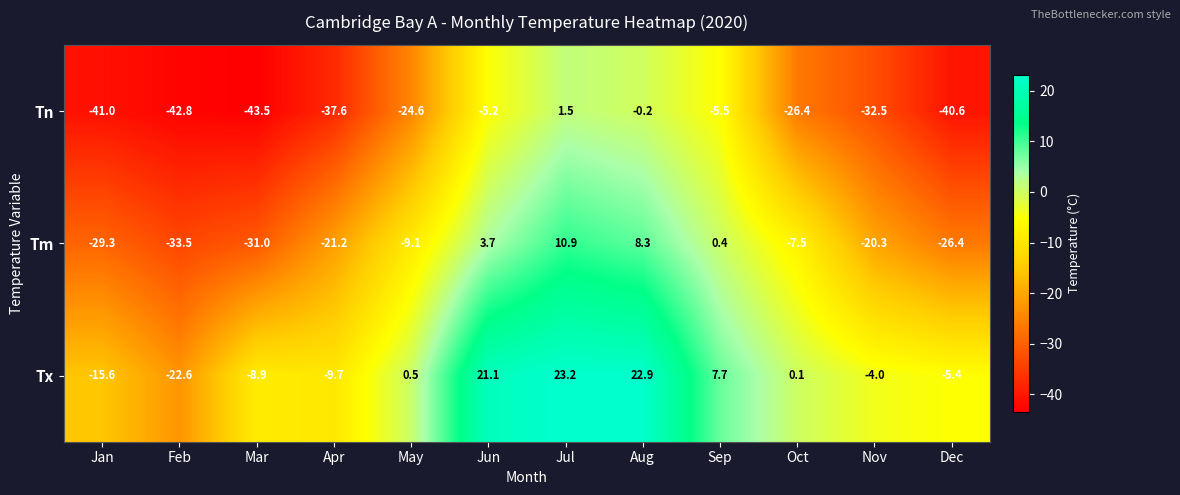

What is the sum of all Tm values?

-155.0